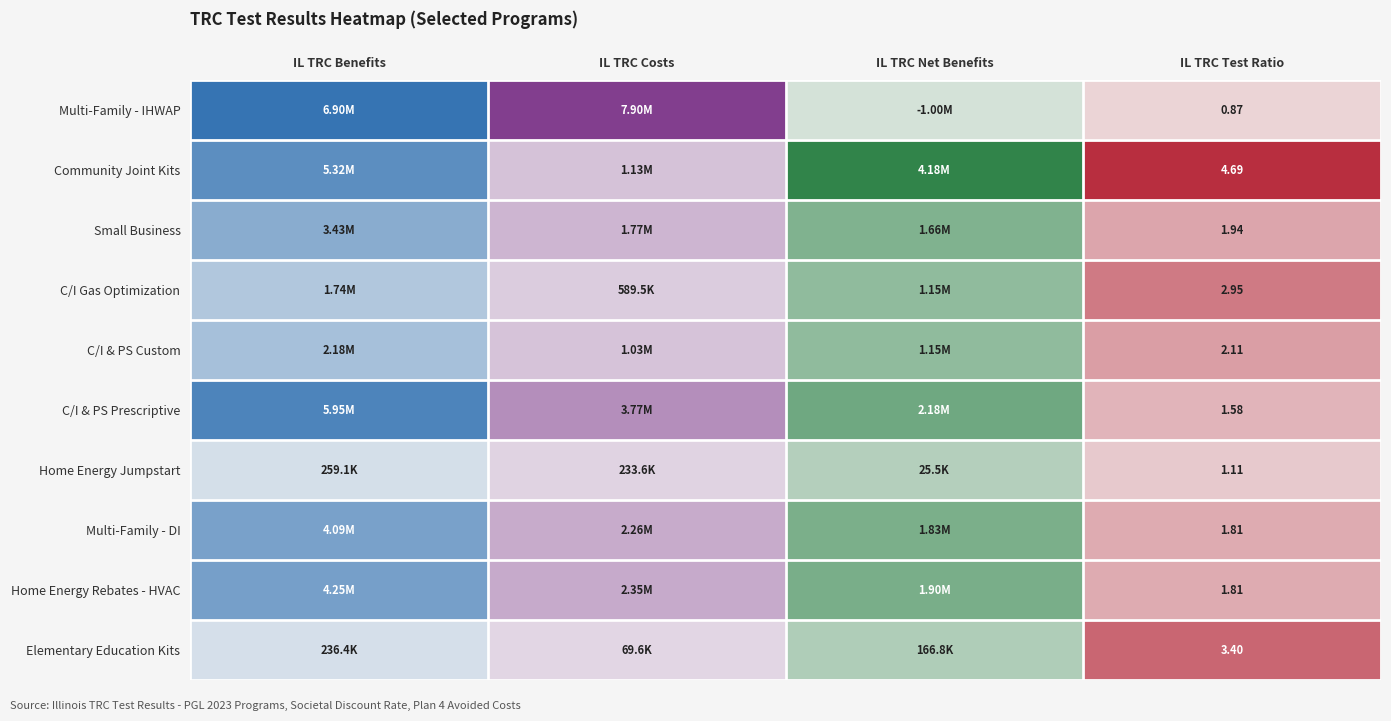

What is the sum of all Multi-Family - DI values?

8187930.1